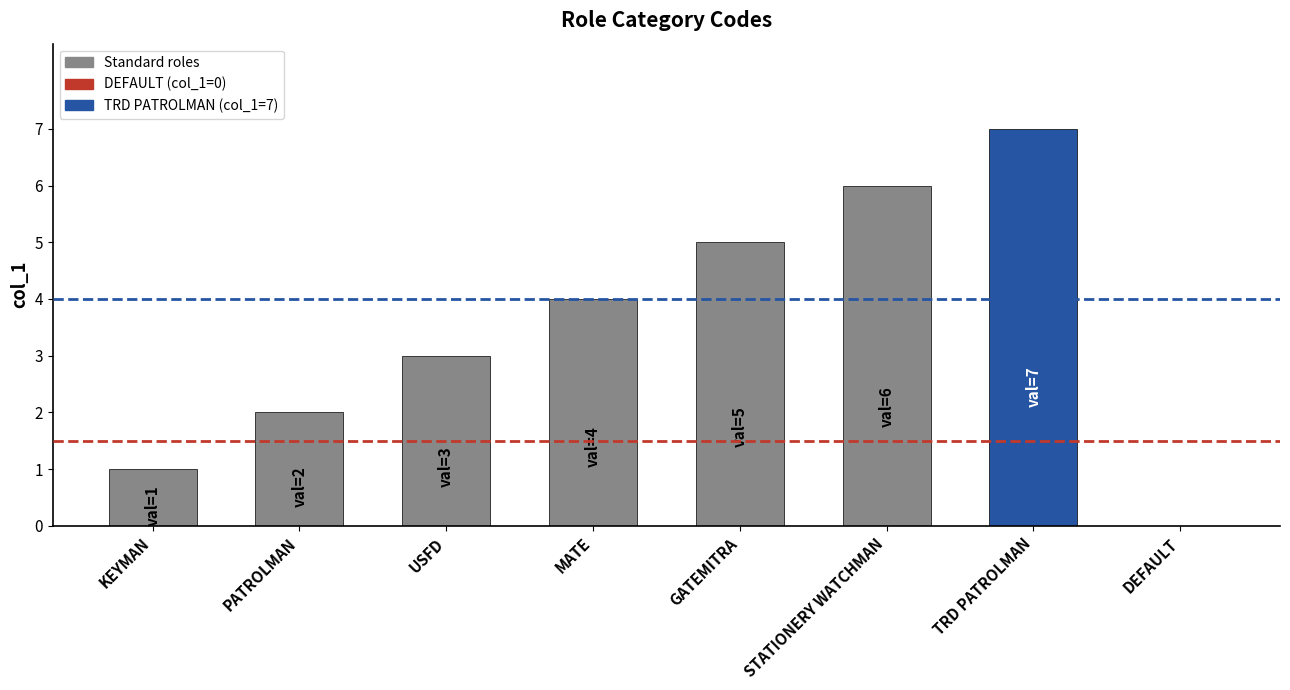

Is it true that the value at MATE is 4?

True